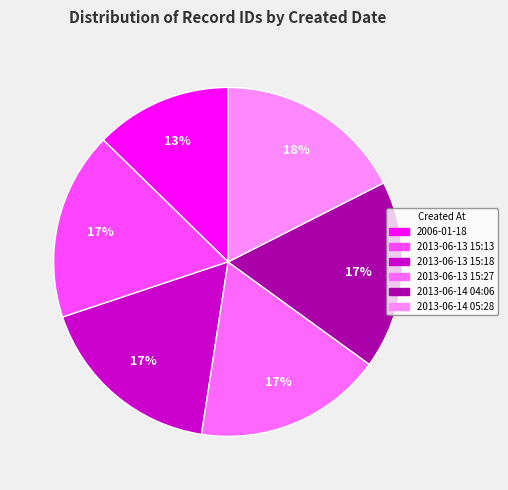

How many slices are in this pie chart?

6